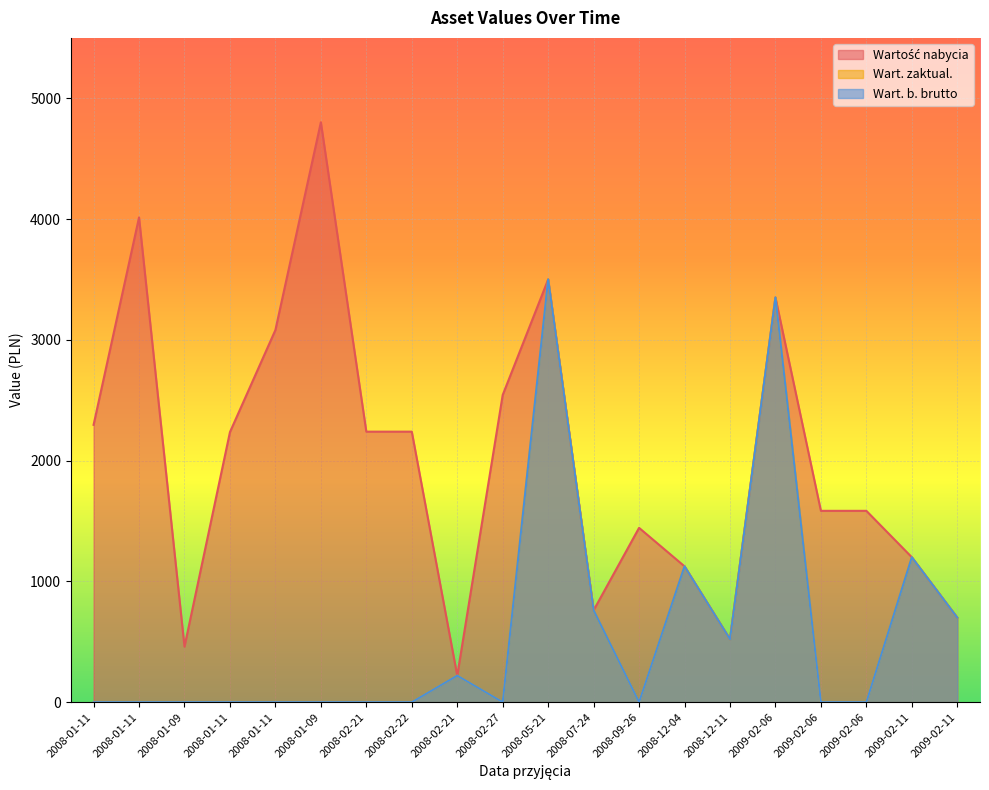

Where is the first local minimum for Wartość nabycia?

2008-01-09